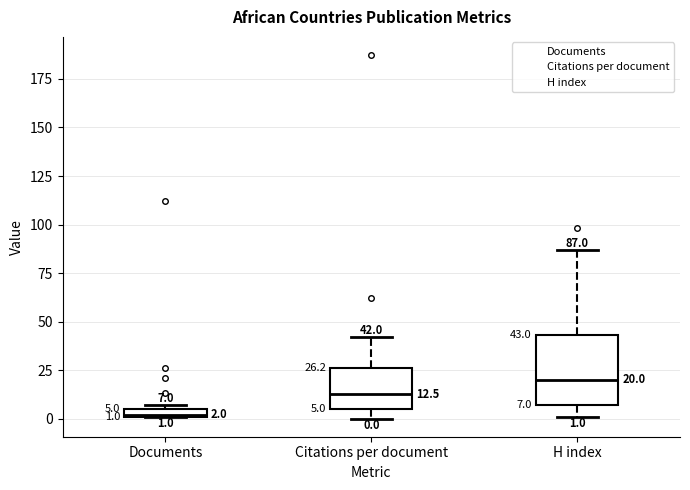

Which box is the tallest, from its lower edge to its upper edge?

H index